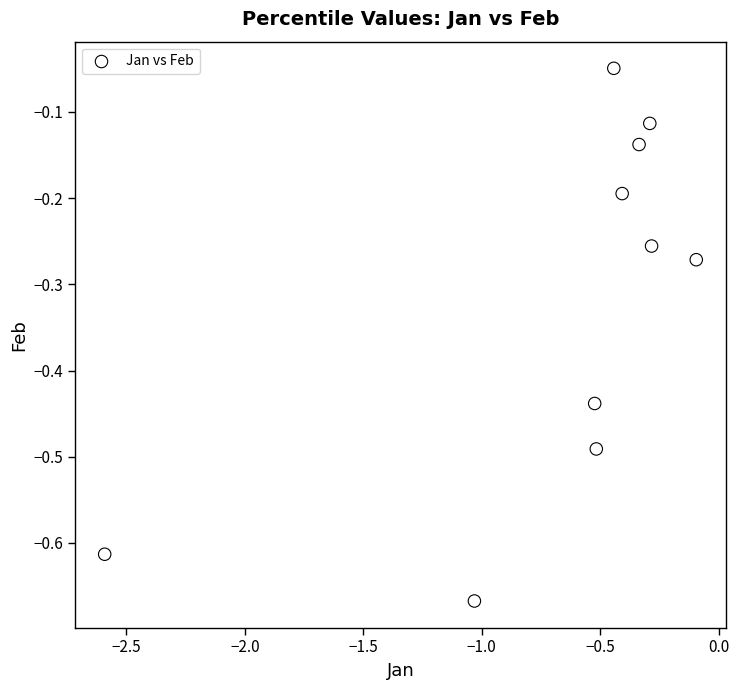

What is the range of Y values (max minus min)?

0.6